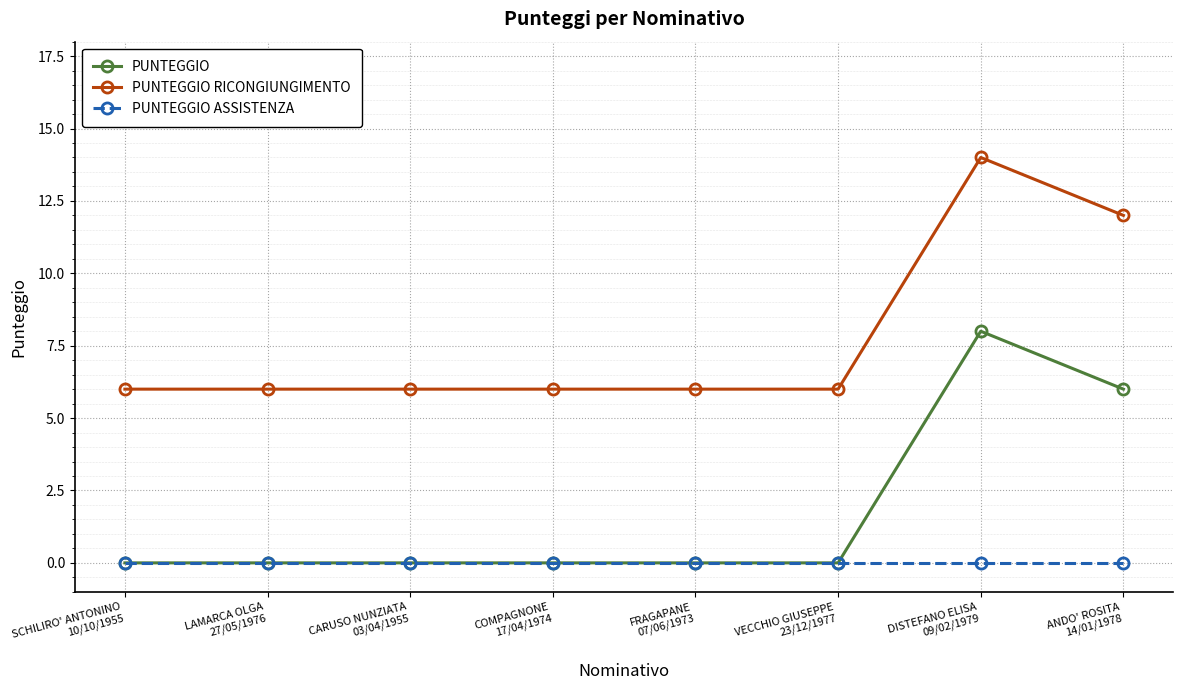

True or false: PUNTEGGIO RICONGIUNGIMENTO and PUNTEGGIO ASSISTENZA intersect in this chart.

False